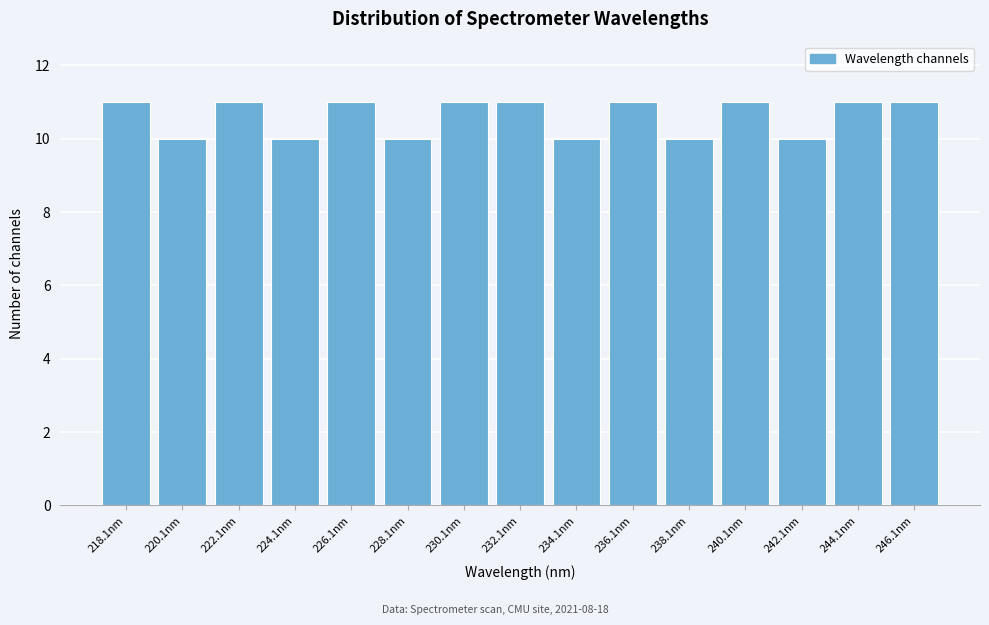

Reading left to right, extract all data points from this chart.

218.1nm=11	220.1nm=10	222.1nm=11	224.1nm=10	226.1nm=11	228.1nm=10	230.1nm=11	232.1nm=11	234.1nm=10	236.1nm=11	238.1nm=10	240.1nm=11	242.1nm=10	244.1nm=11	246.1nm=11